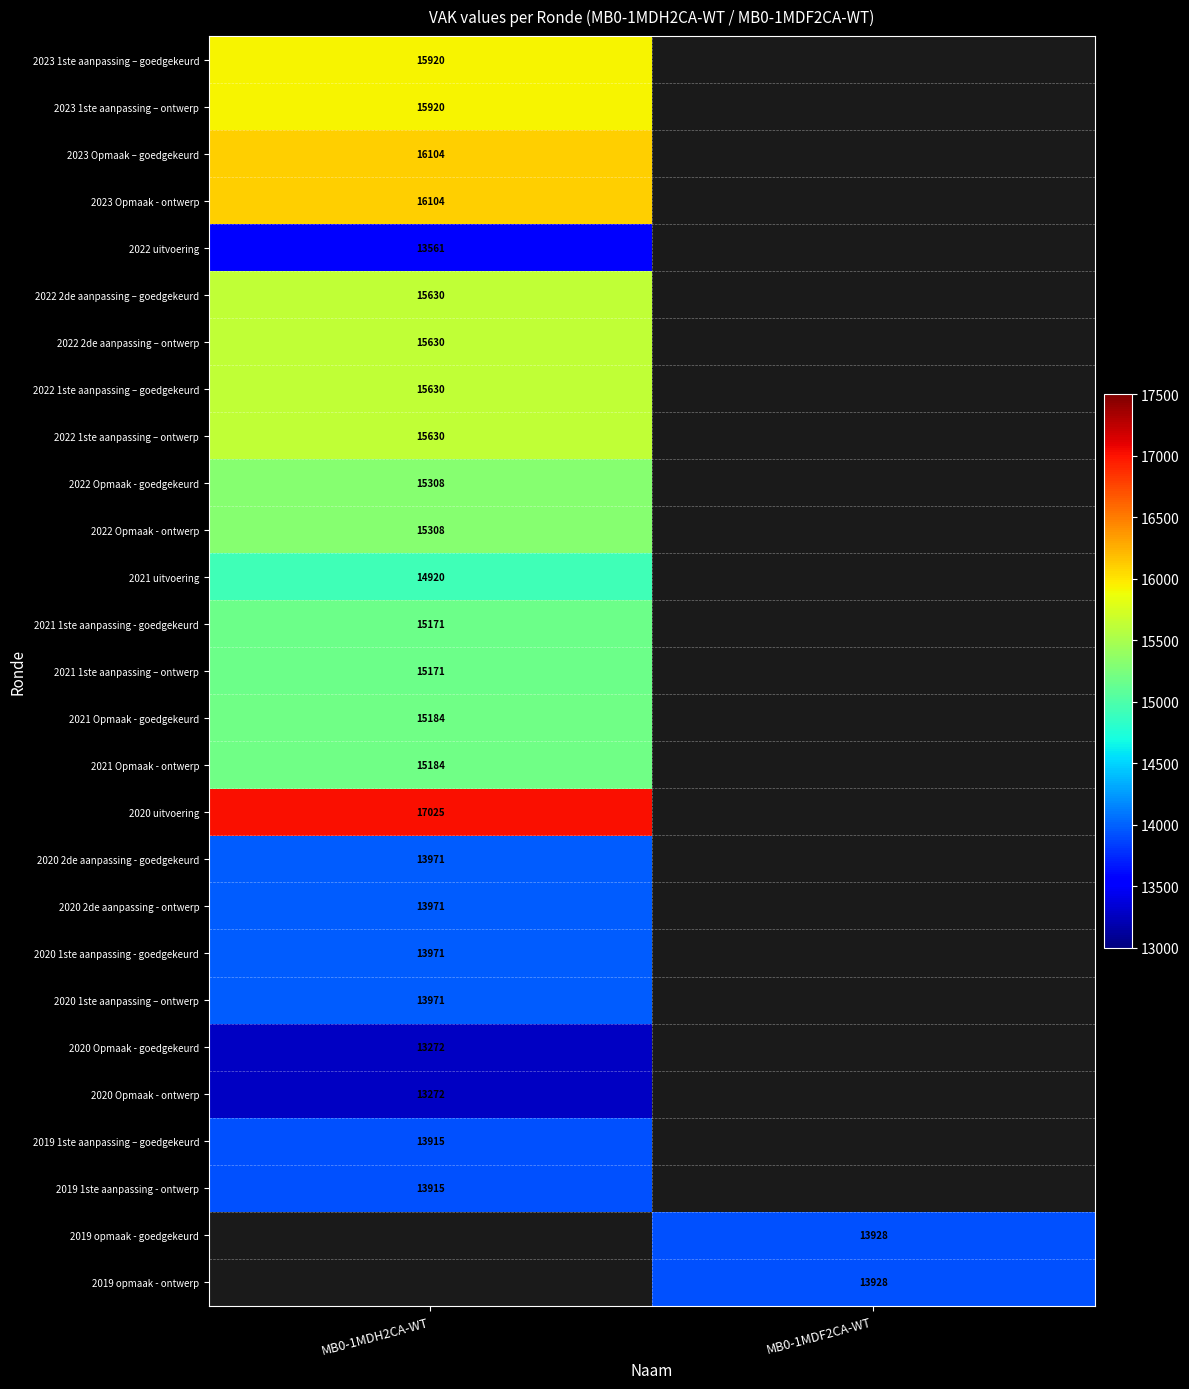

Count the number of categories in the chart.

2